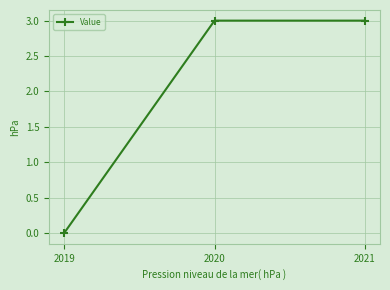

True or false: the data shows 5 at 2020.

False